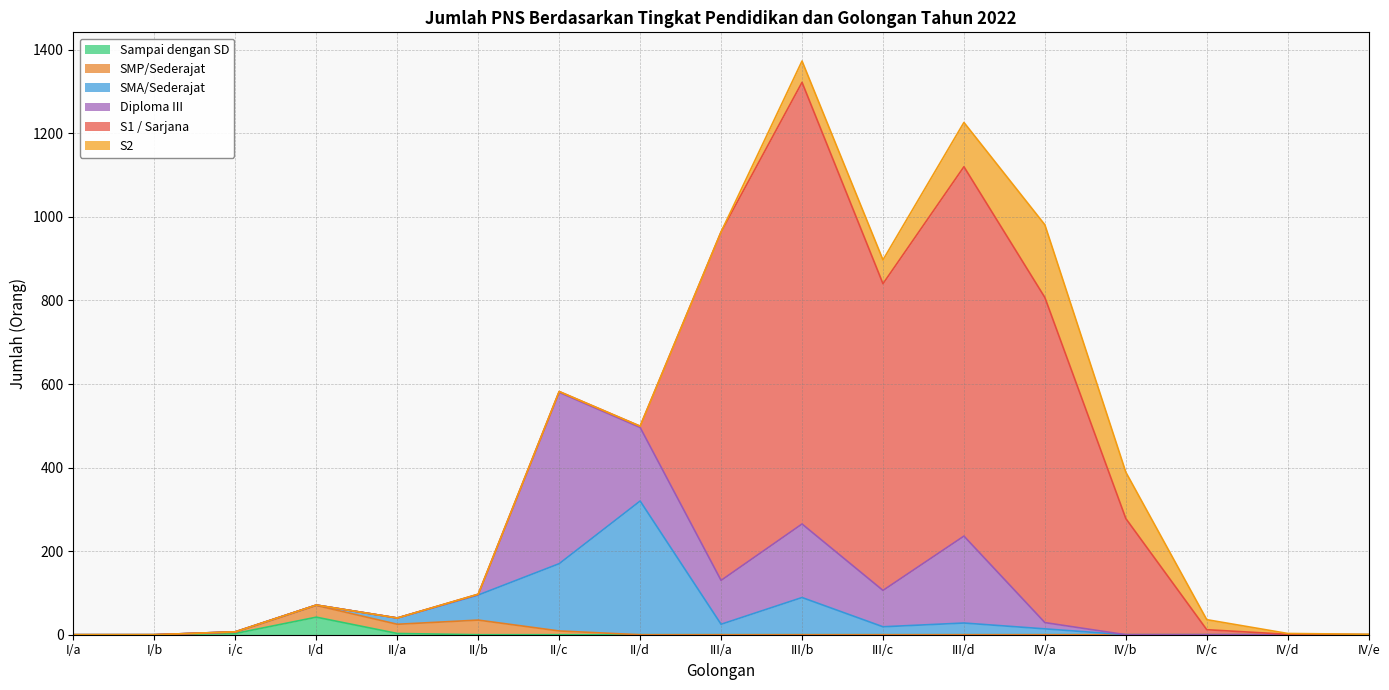

True or false: S1 / Sarjana has more than 1 points higher than both neighbors.

True